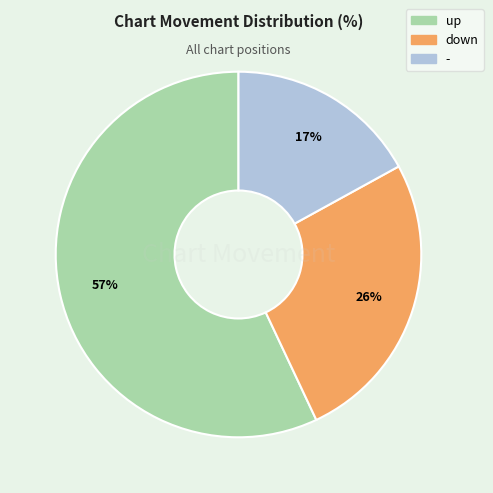

Rank the categories by value from highest to lowest.

up, down, -